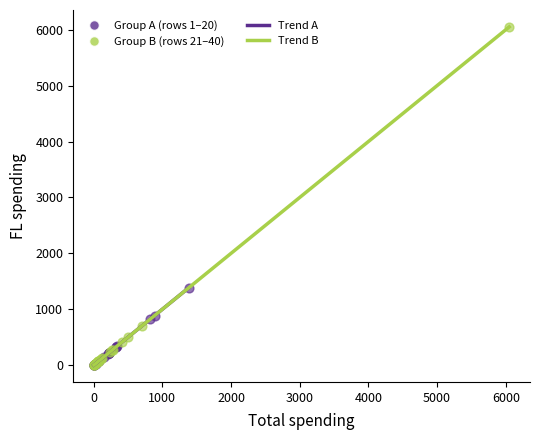

Which series reaches the maximum Y coordinate?

Group B (rows 21–40)